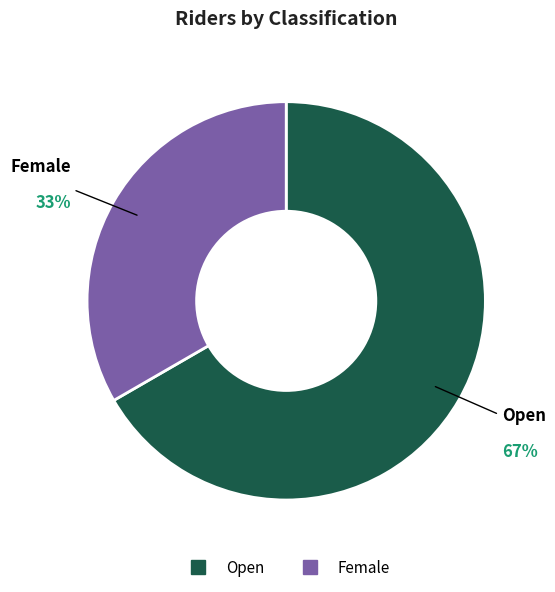

What is the ratio of the value at Female to the value at Open?

0.5